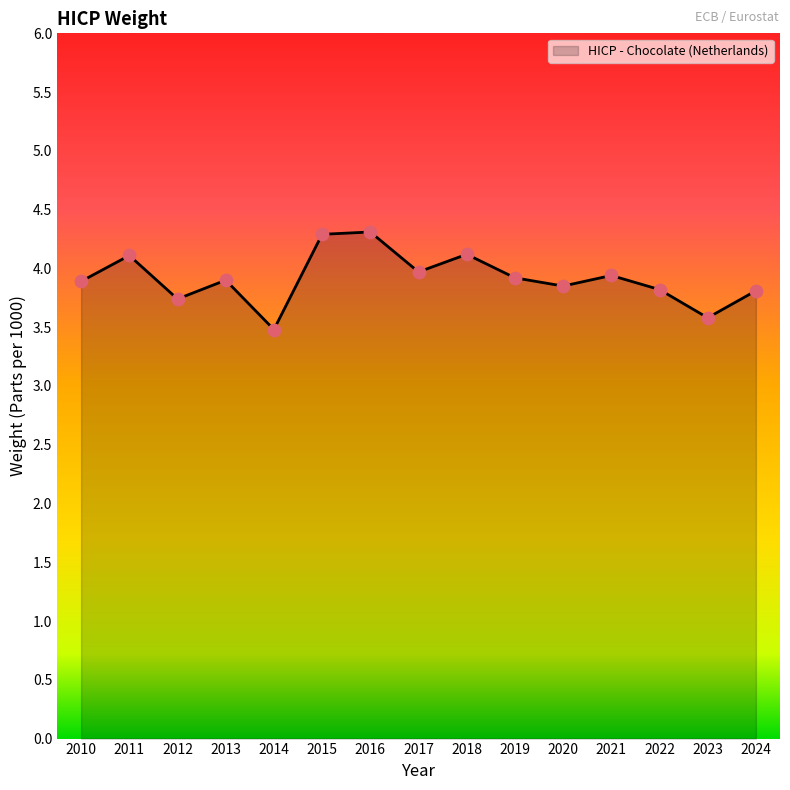

Approximately how many times larger is the value at 2014 compared to 2019?

0.9